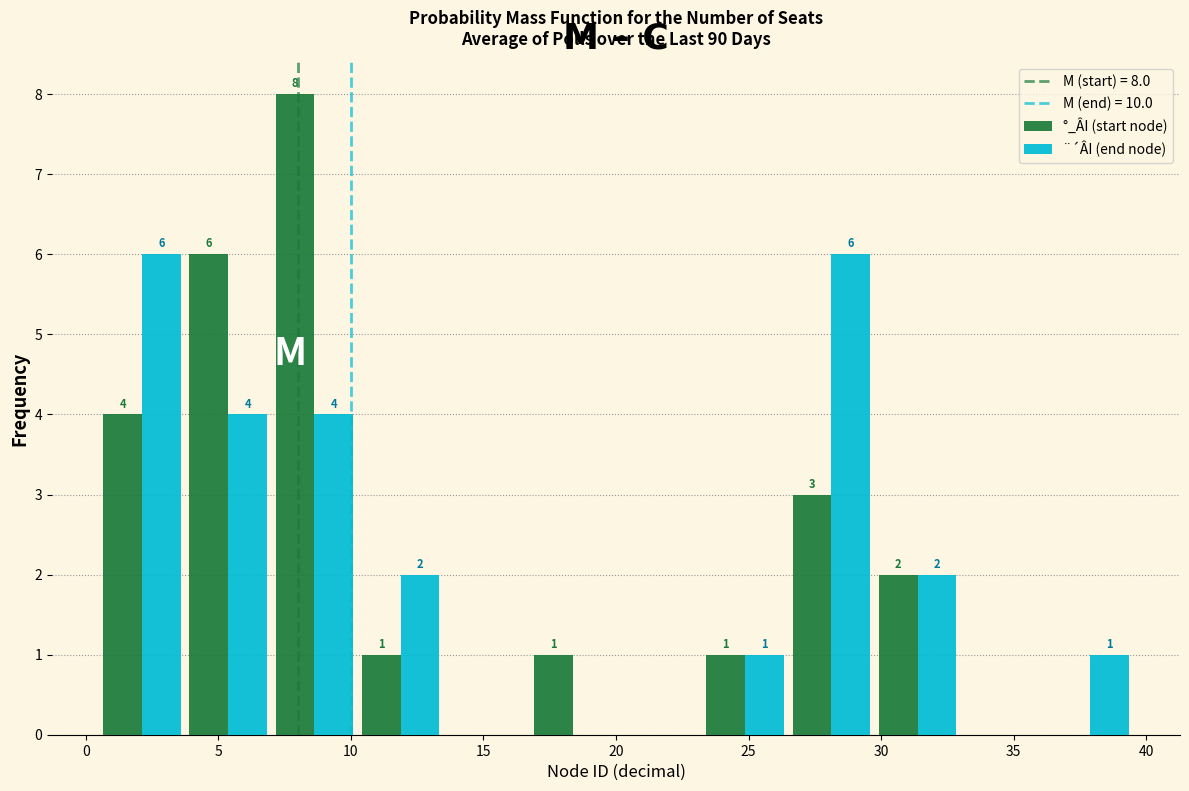

In the °_ÂI (start node) series, which range on the x-axis has the tallest bar?

7.00 to 10.25